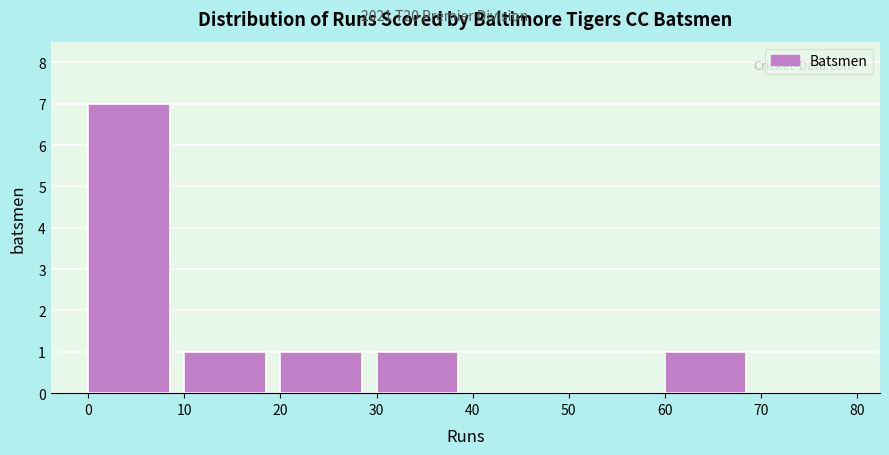

How tall is the bar that spans 10 to 20 on the x-axis? The values are not printed on the chart, so give them approximately, as read against the axis.

1